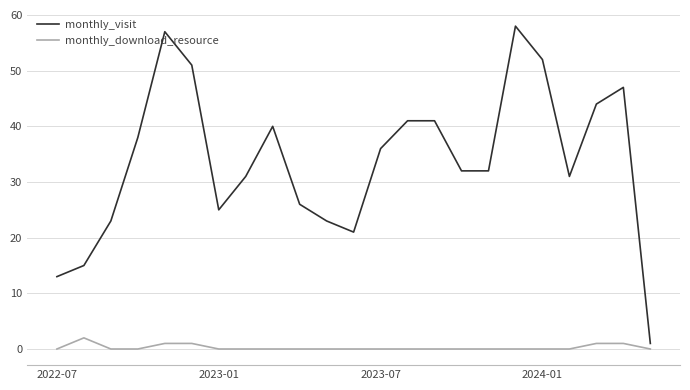

True or false: monthly_download_resource and monthly_visit intersect in this chart.

False